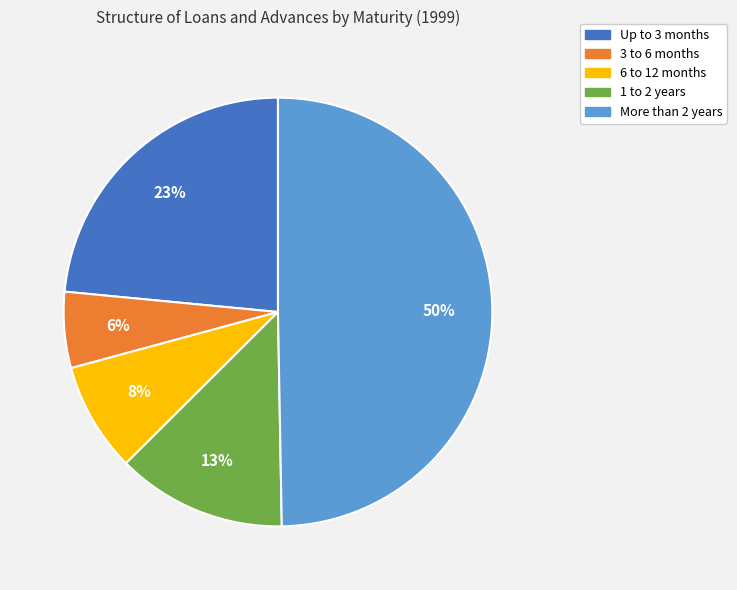

To the nearest percent, what is the combined percentage of More than 2 years and 6 to 12 months?

58%